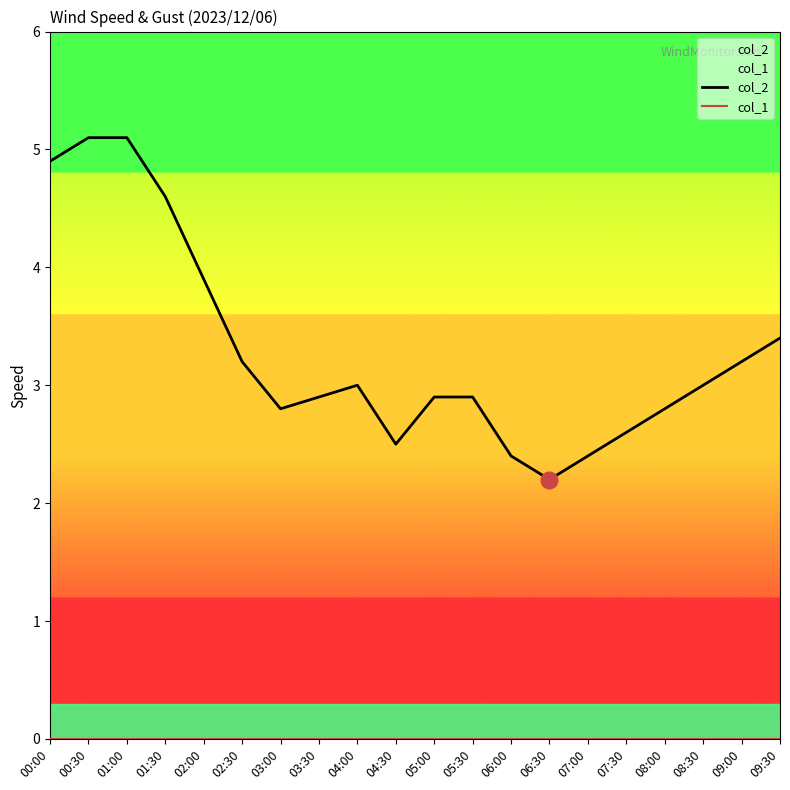

The value of col_1 at 02:00 is 0.0. True or false?

True